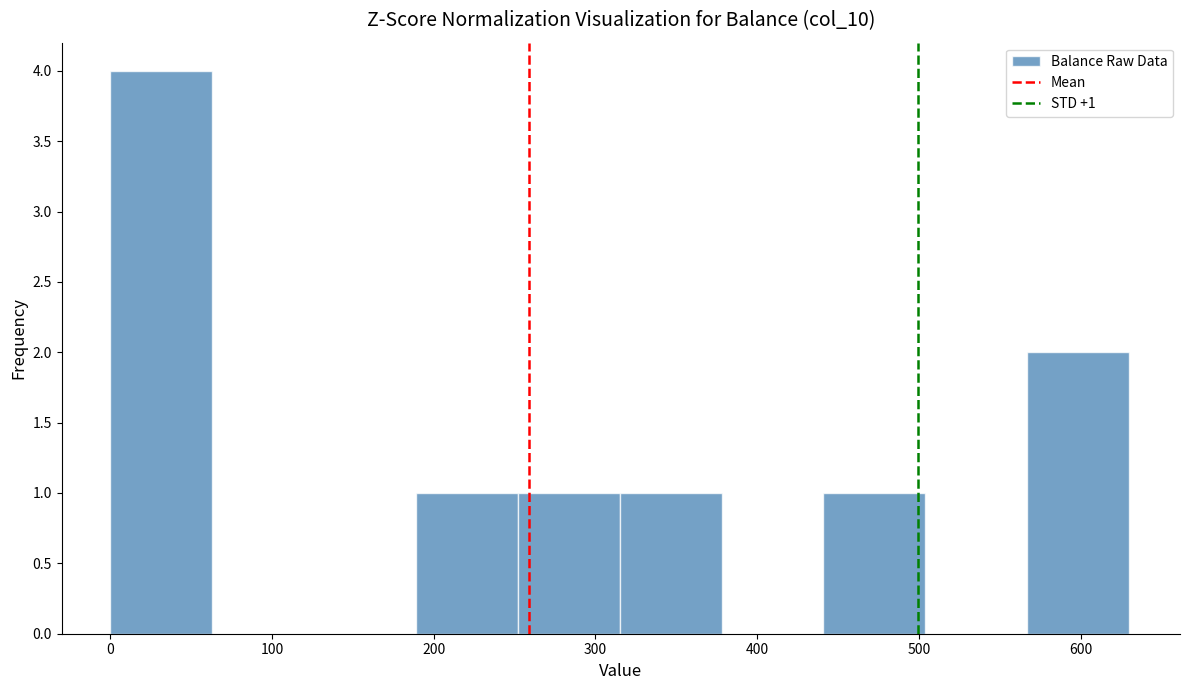

Over which range of the x-axis is the bar tallest?

0 to 63